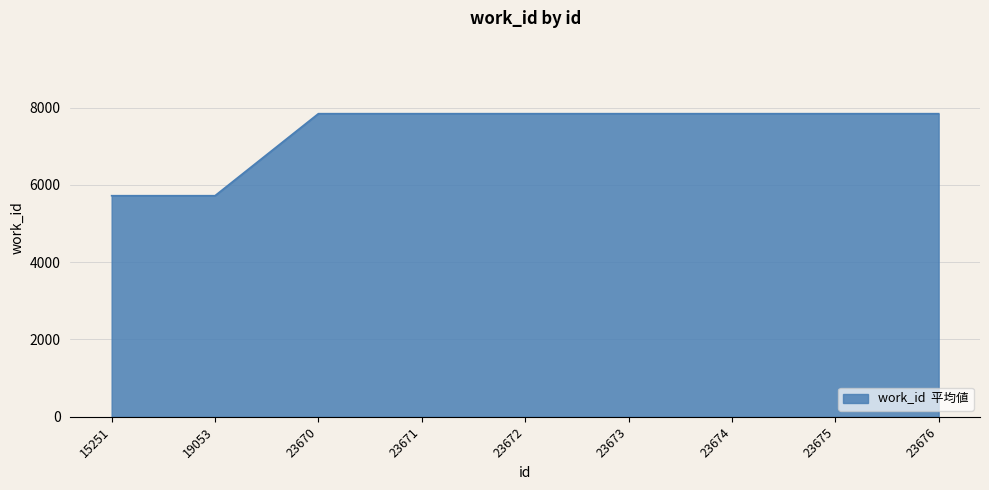

Reading left to right, what are all the values shown in this chart?

5721	5721	7844	7844	7844	7844	7844	7844	7844